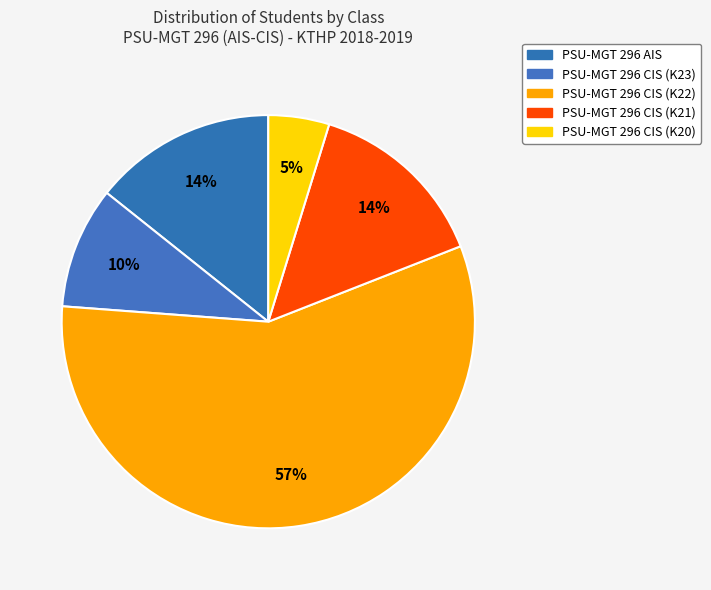

Rank the categories by value from highest to lowest.

K22PSU-QTH, PSU-MGT 296 AIS, K21PSU-QTH, K23PSU-QTH, K20PSU-QTH